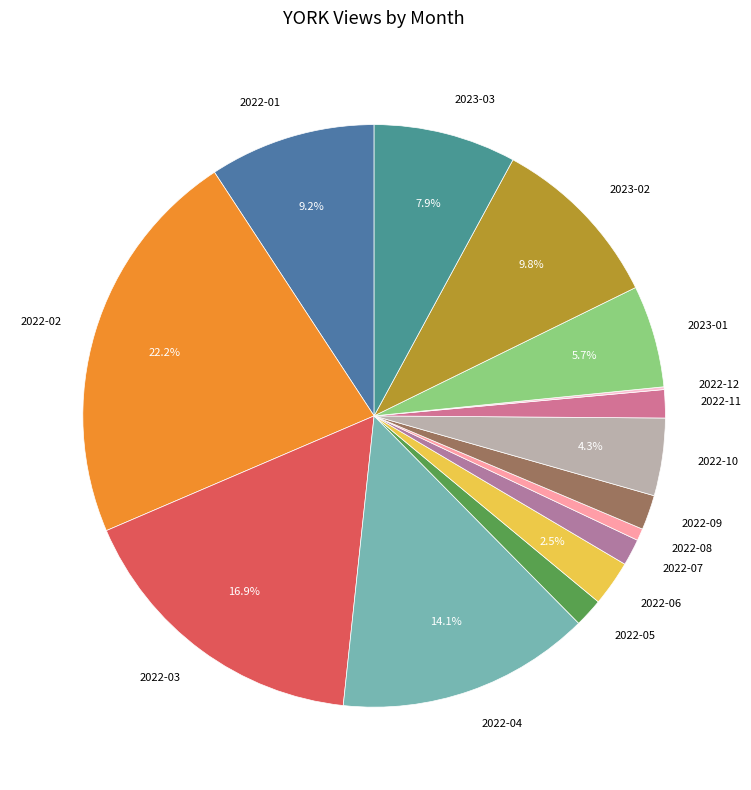

To the nearest percent, what is the average slice percentage?

7%